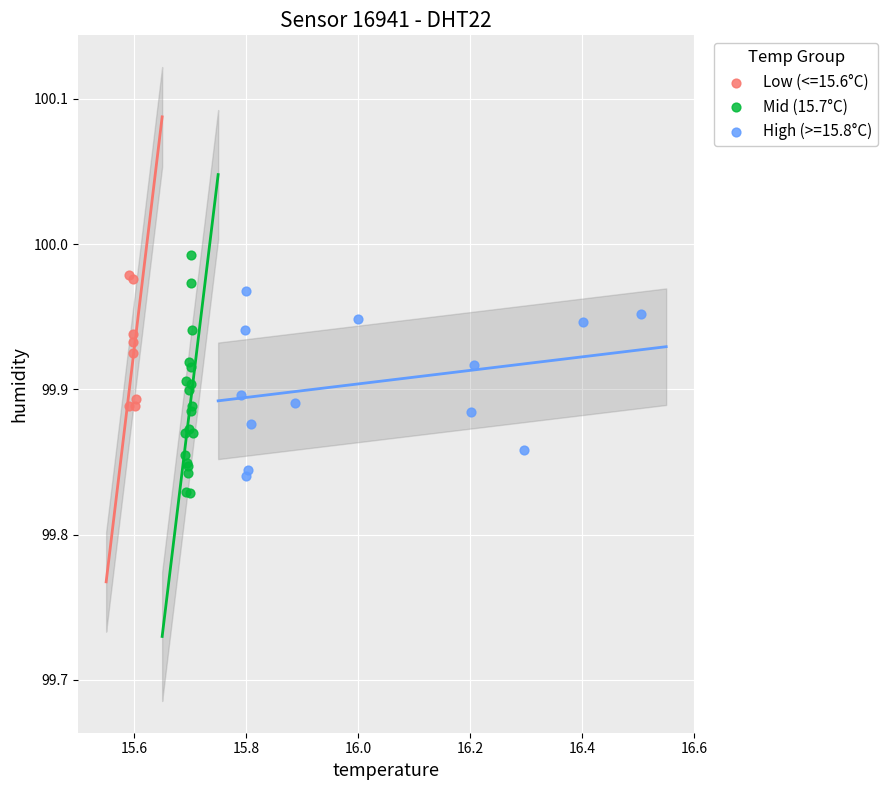

Which series has the largest Y range (max minus min)?

Mid (15.7°C)